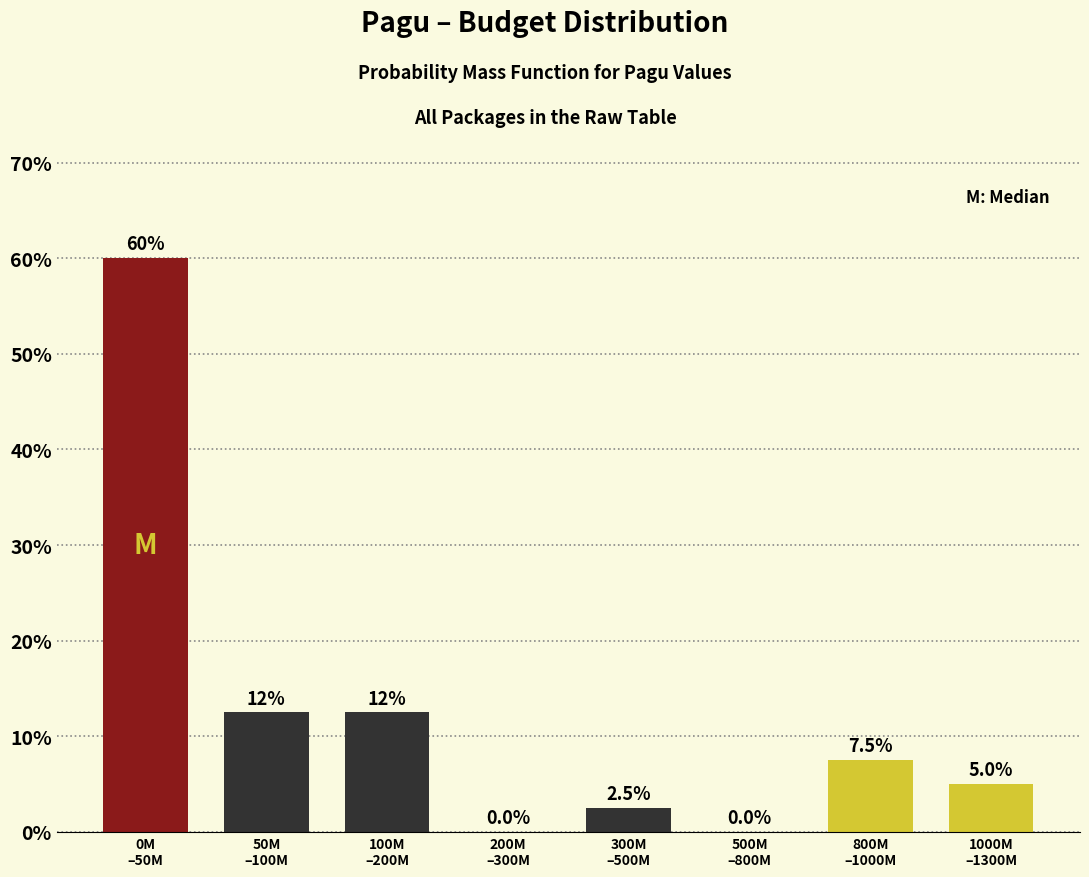

What is the sum of all values?

100.0